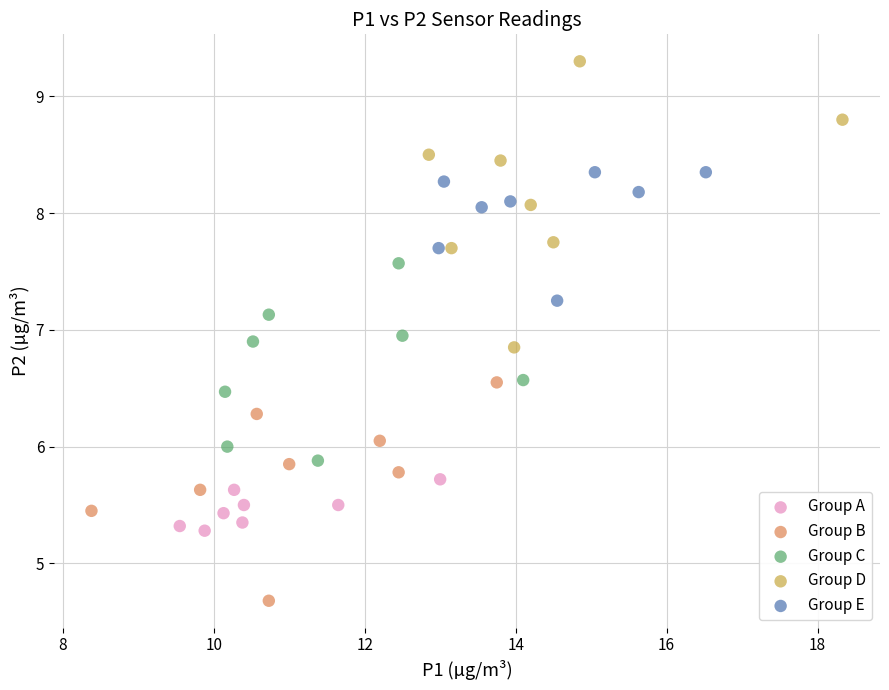

Which series contains the highest Y value?

Group D